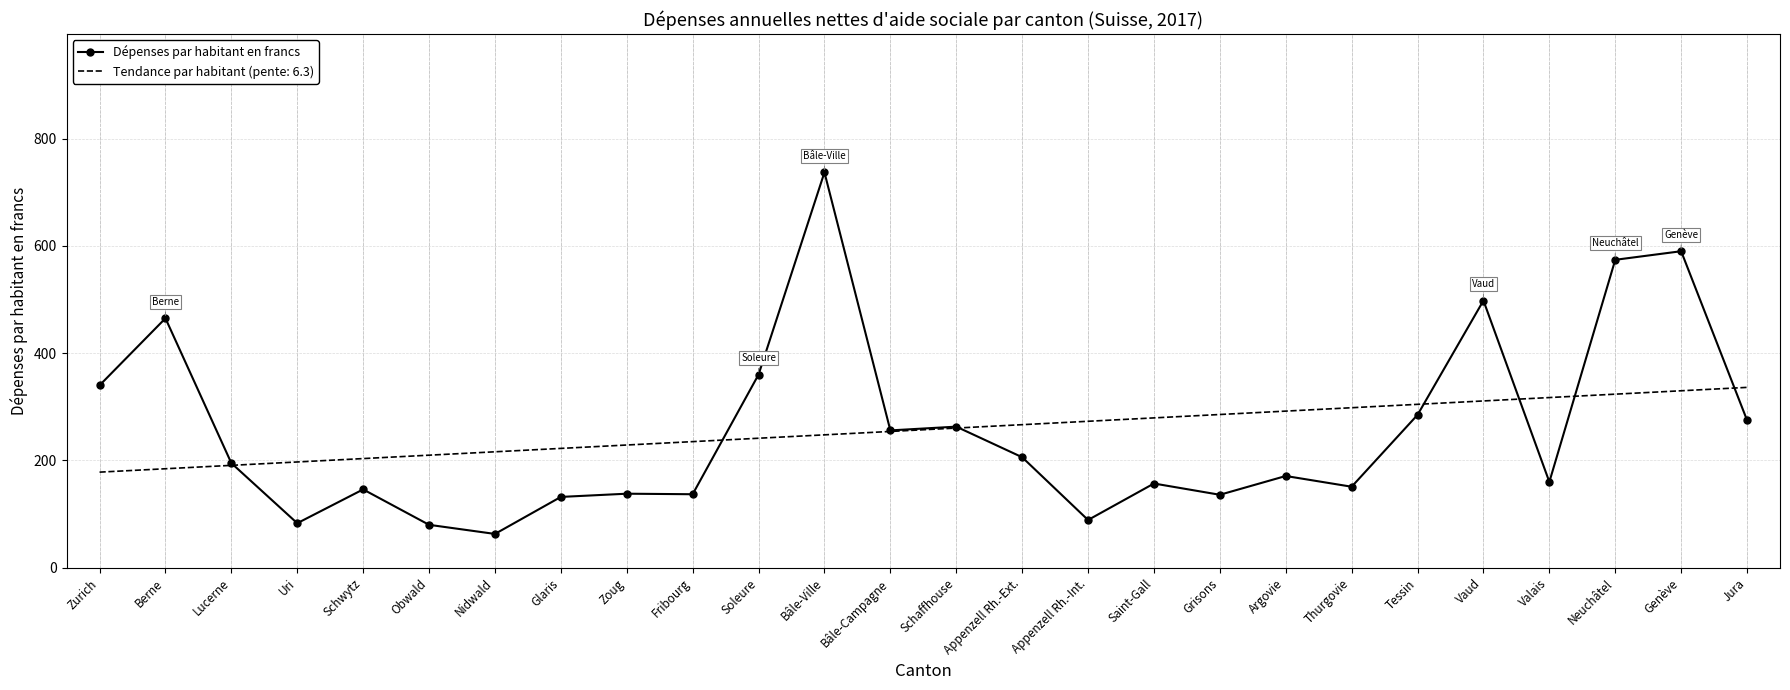

Rank the series at Nidwald from lowest to highest value.

Dépenses par habitant en francs, Tendance par habitant (pente: 6.3)